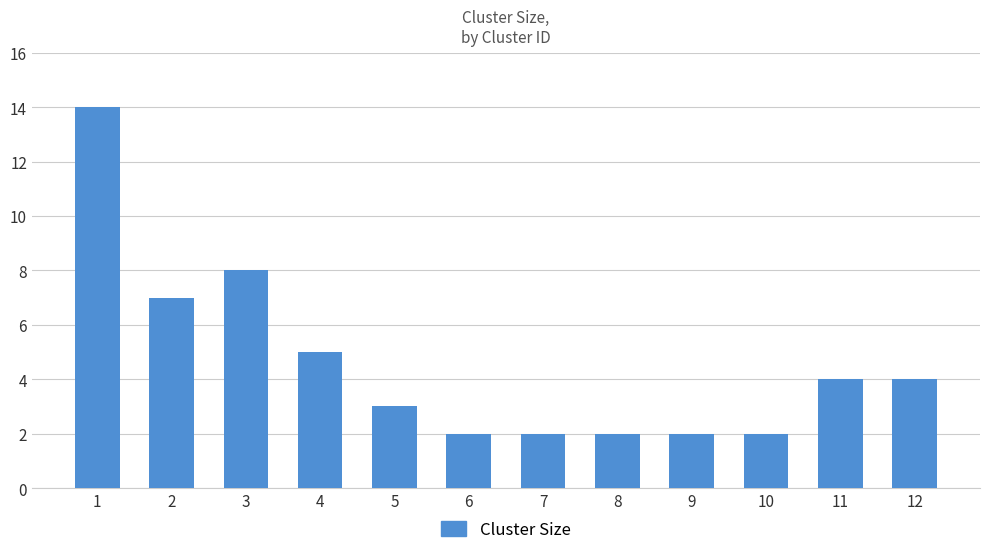

What is the maximum value shown in the chart?

14